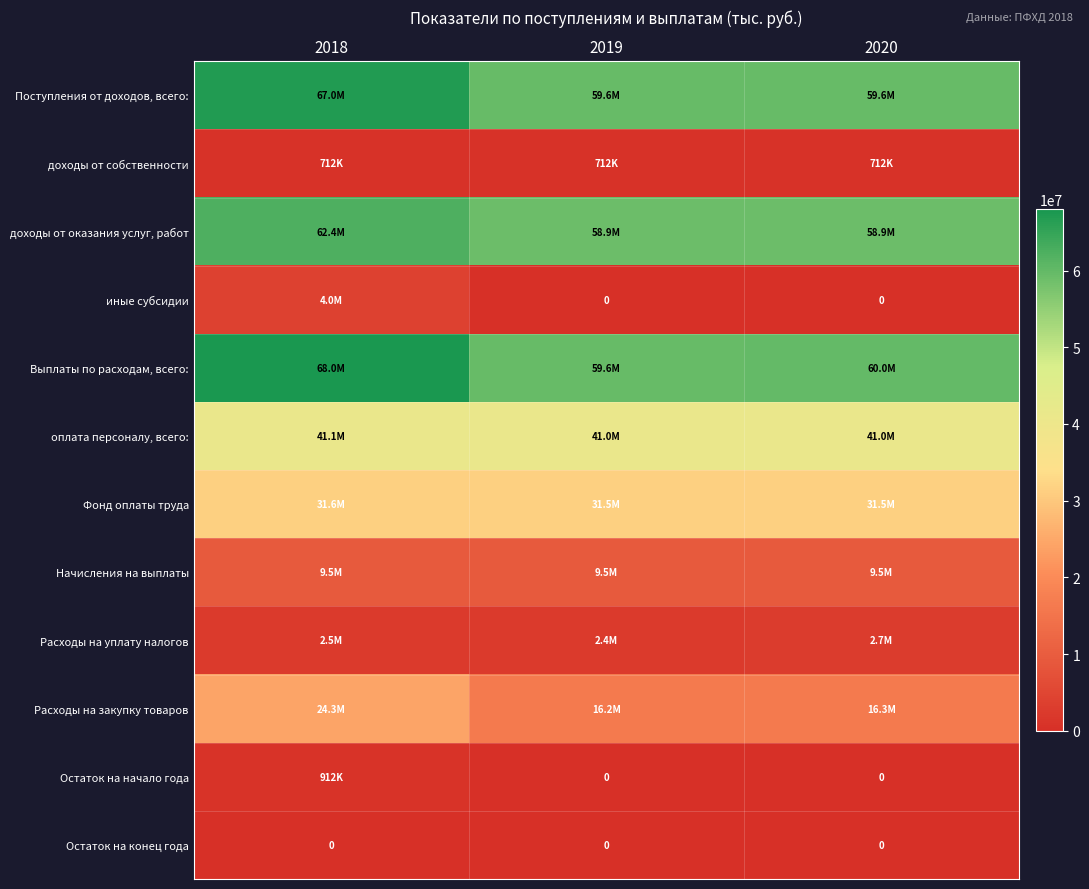

The value of оплата персоналу, всего: at 2019 is 60372411.6. True or false?

False